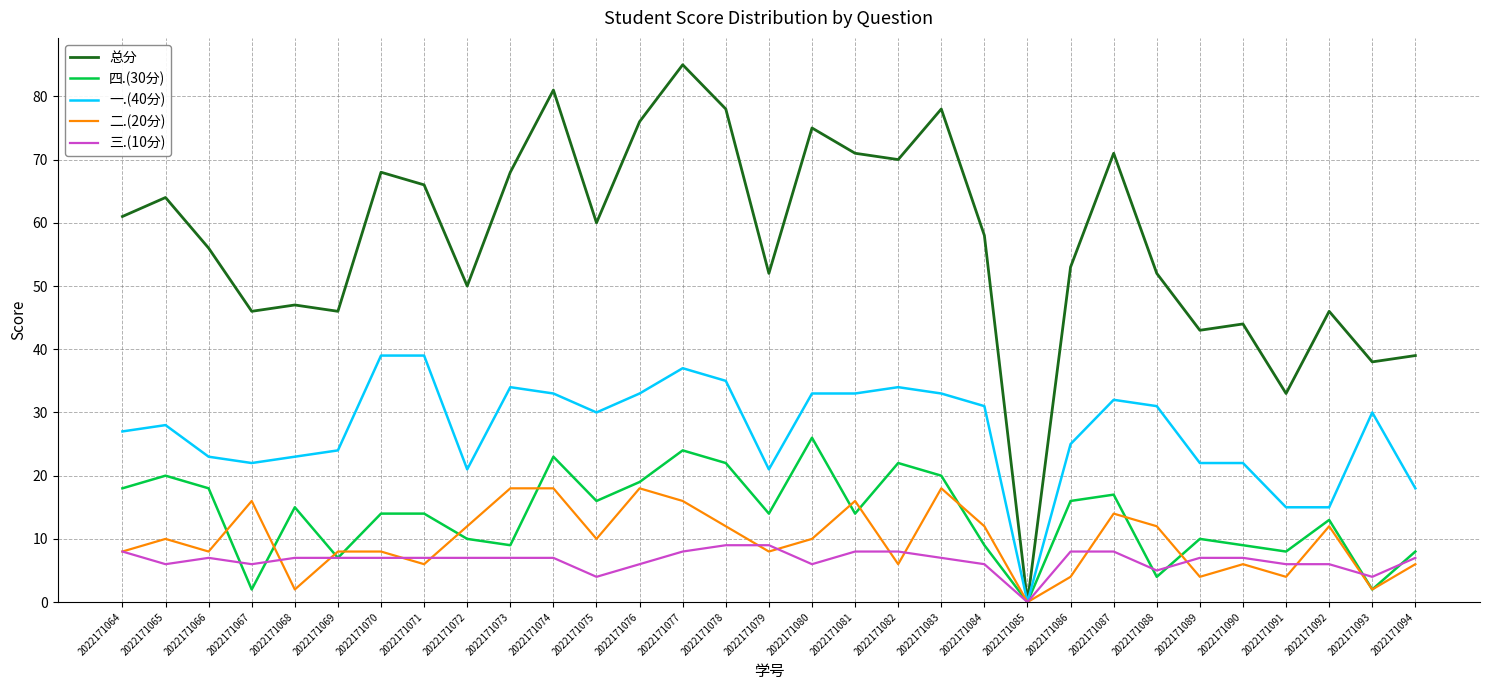

What is the maximum value shown in the chart?

85